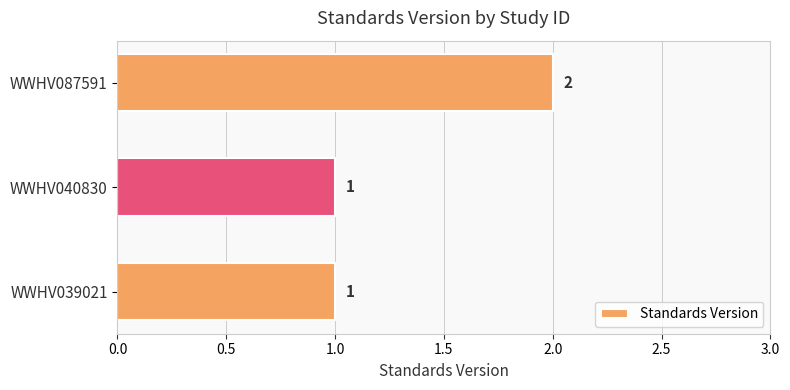

What is the ratio of the value at WWHV039021 to the value at WWHV040830?

1.0